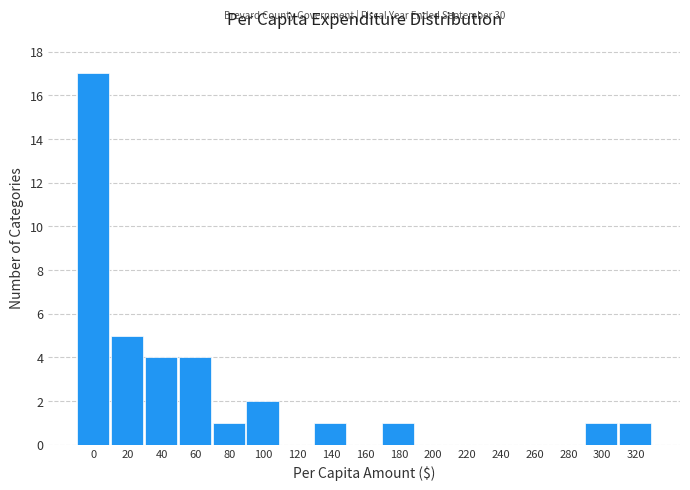

Reading left to right, transcribe all the data shown in this chart.

0=17	20=5	40=4	60=4	80=1	100=2	120=0	140=1	160=0	180=1	200=0	220=0	240=0	260=0	280=0	300=1	320=1